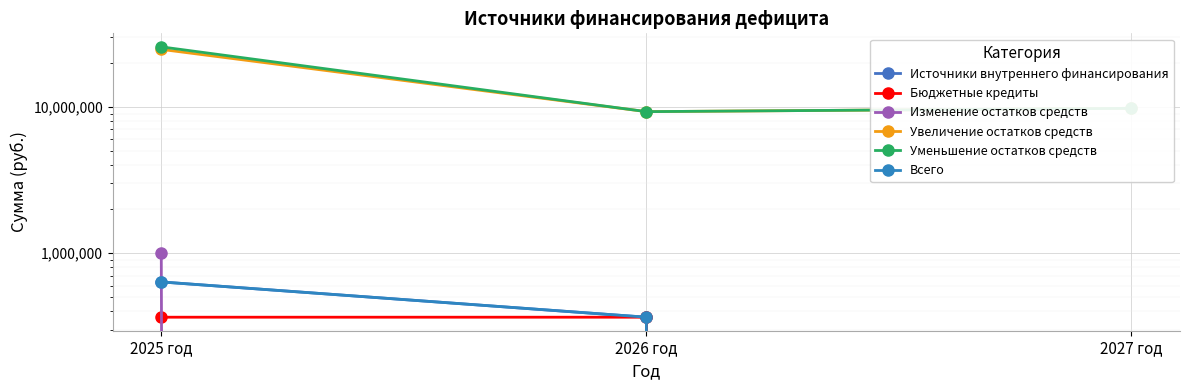

Reading left to right, list all the values displayed in this chart.

Источники внутреннего финансирования: 2025 год=635702.9	2026 год=365000.0	2027 год=0.0
Бюджетные кредиты: 2025 год=365000.0	2026 год=365000.0	2027 год=0.0
Изменение остатков средств: 2025 год=1000702.9	2026 год=0.0	2027 год=0.0
Увеличение остатков средств: 2025 год=24686870.1	2026 год=9268212.2	2027 год=9764044.6
Уменьшение остатков средств: 2025 год=25687573.0	2026 год=9268212.2	2027 год=9764044.6
Всего: 2025 год=635702.9	2026 год=365000.0	2027 год=0.0